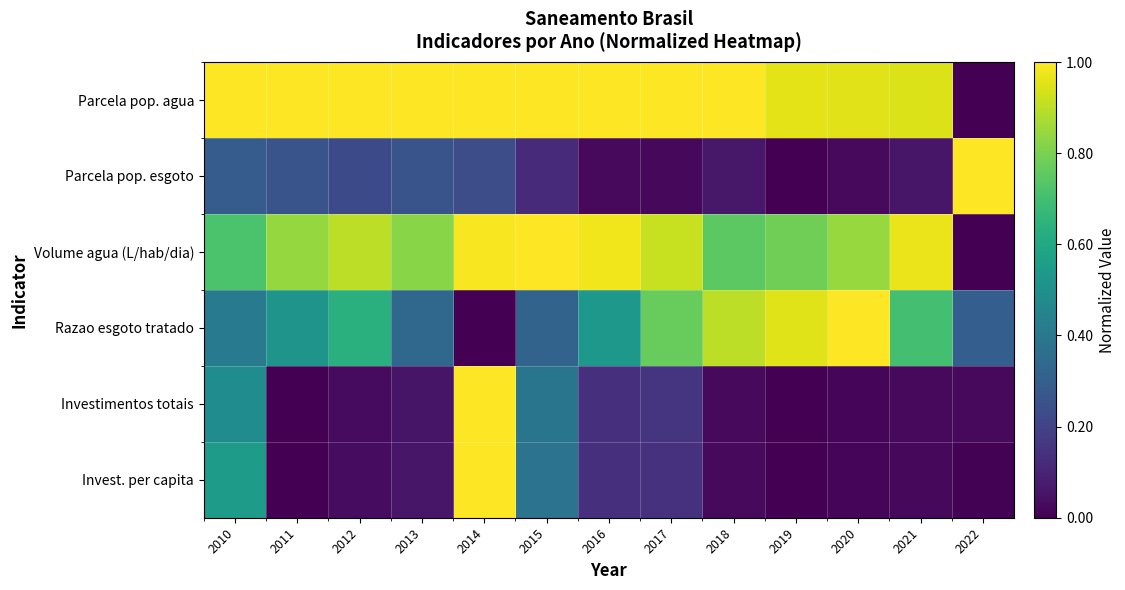

Which series has the widest spread of values?

Parcela pop. agua